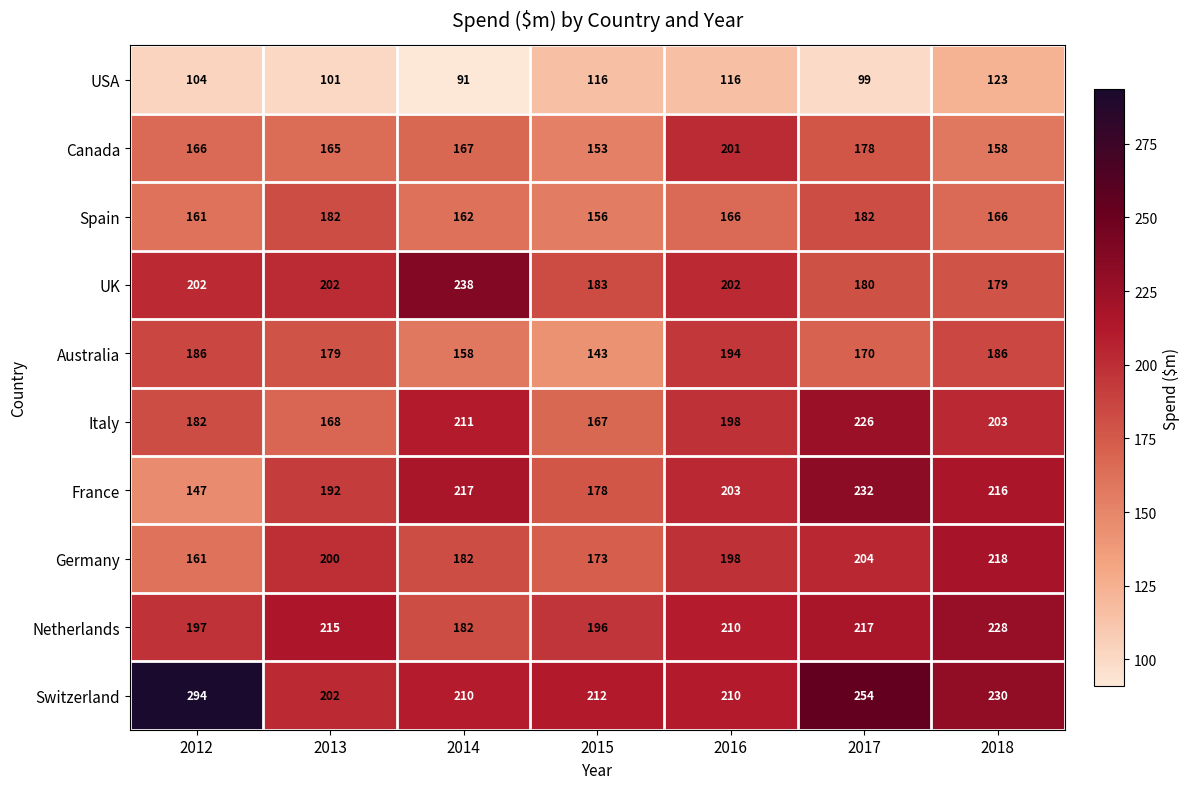

Where does the Germany series first go above 198?

2013